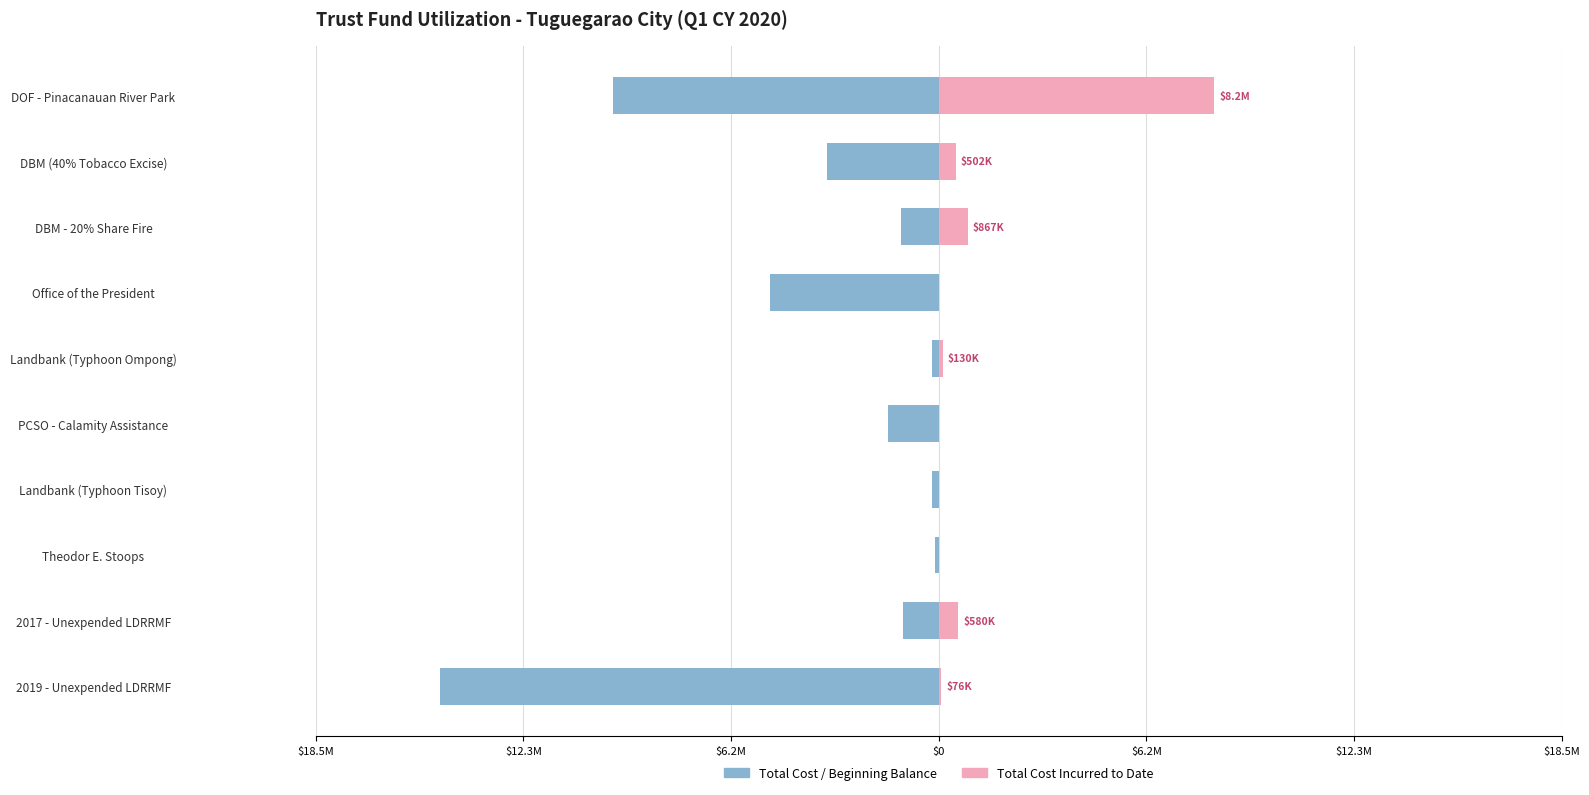

Between 2017 - Unexpended LDRRMF and Landbank (Typhoon Tisoy), which is larger?

Landbank (Typhoon Tisoy)